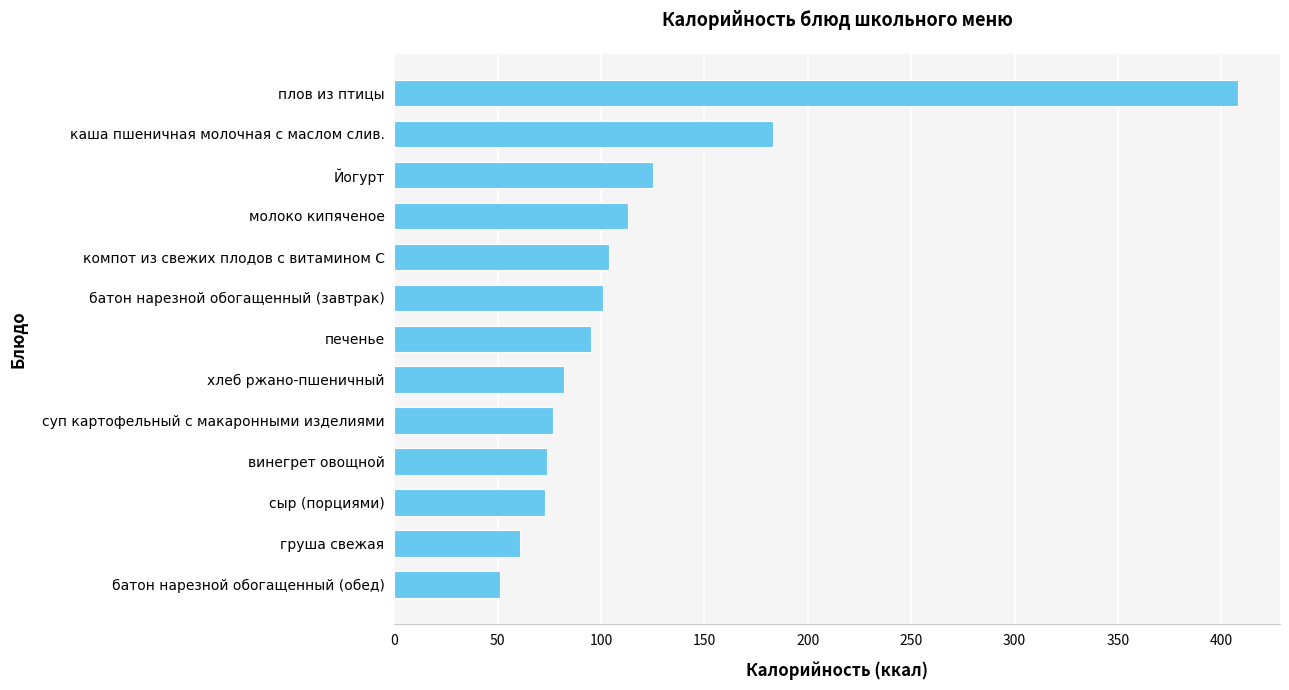

What is the sum of the values at печенье and суп картофельный с макаронными изделиями?

172